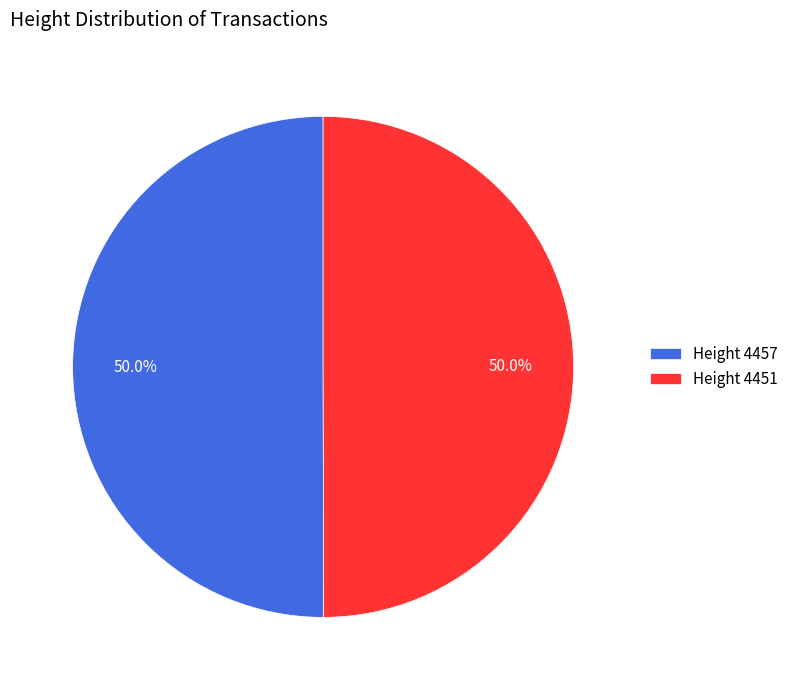

What is the ratio of the value at Height 4451 to the value at Height 4457?

1.0